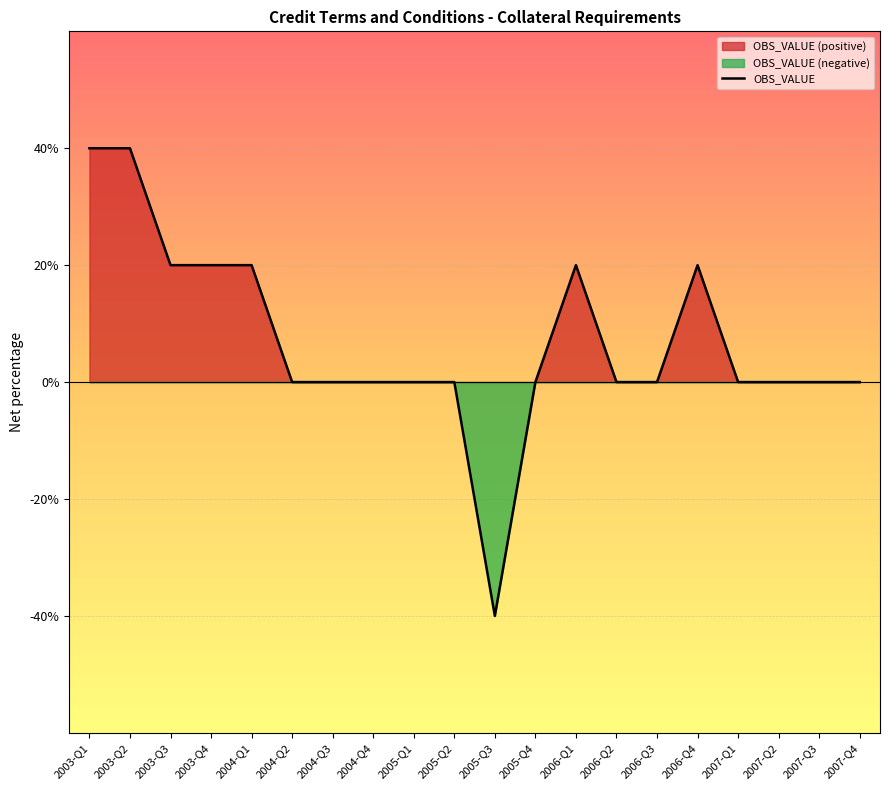

The value at 2004-Q2 is 33. True or false?

False